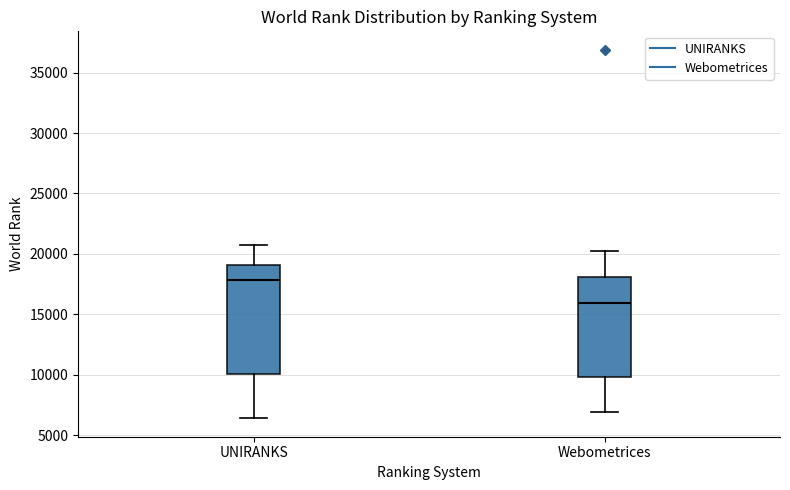

Reading left to right, transcribe this box plot: for each box, give where its median line is, the range the box spans, and where its two whiskers end, as read against the y-axis. The values are not printed on the chart, so give them approximately, as read against the axis.

UNIRANKS: median 18000, box 10000 to 19000, whiskers 6500 to 20500
Webometrices: median 16000, box 10000 to 18000, whiskers 7000 to 20500